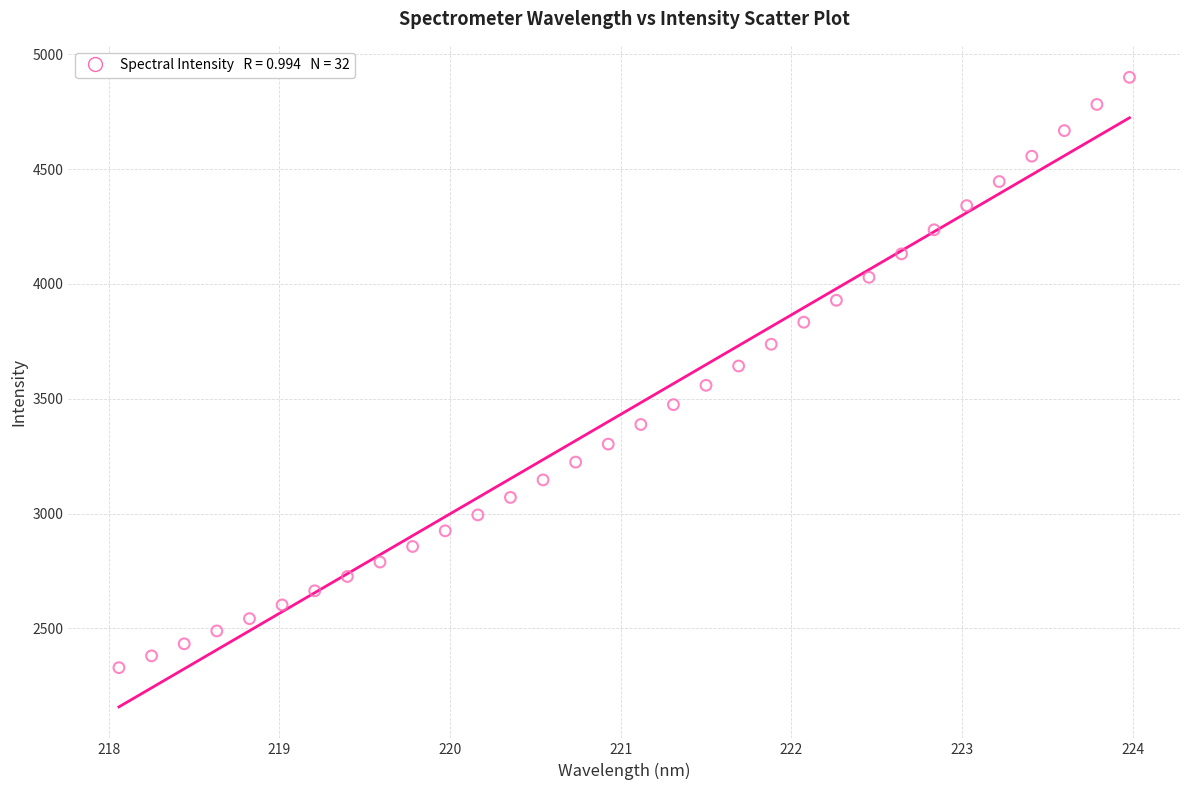

What is the range of Y values (max minus min)?

2570.5